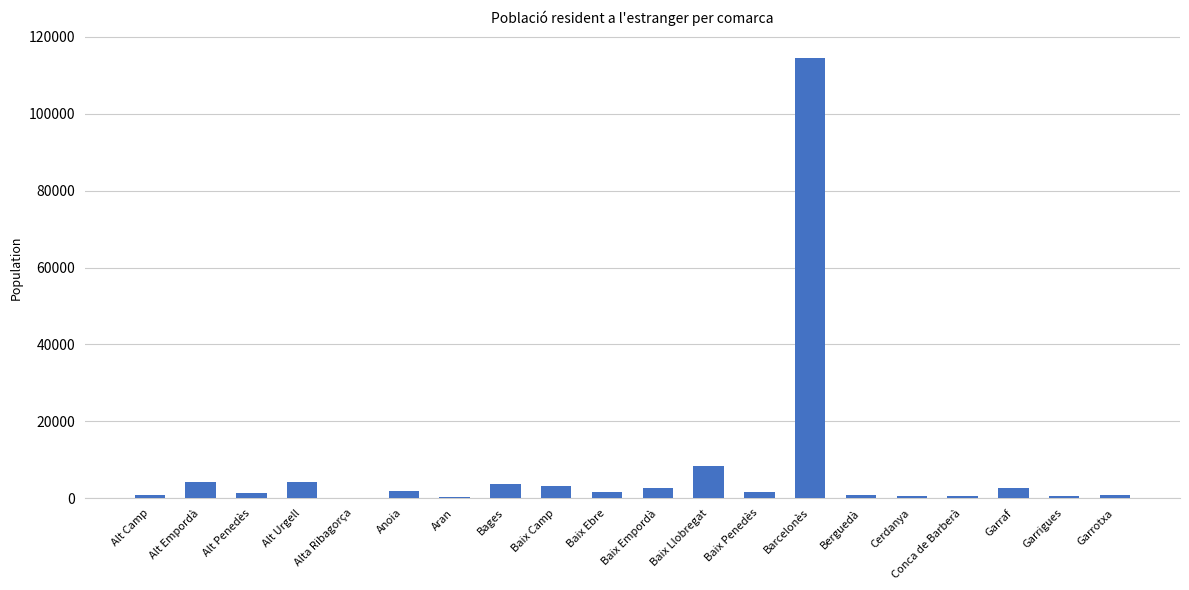

Between Baix Camp and Alta Ribagorça, which is larger?

Baix Camp